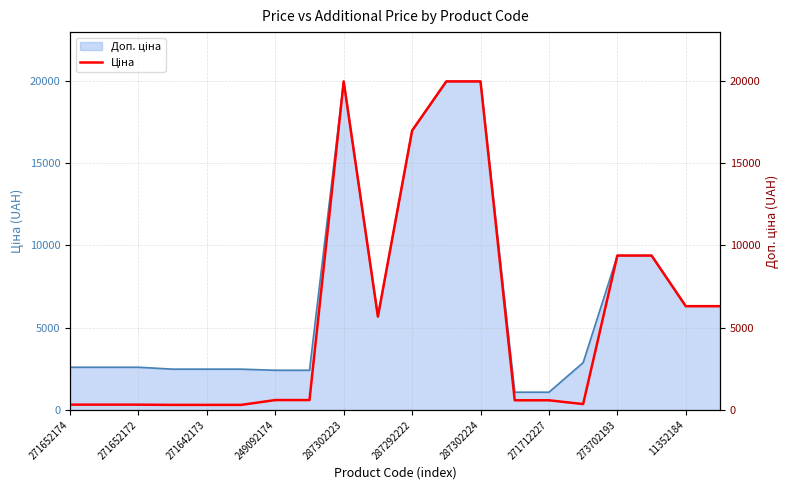

What is the difference between the second highest and minimum values?

19653.9